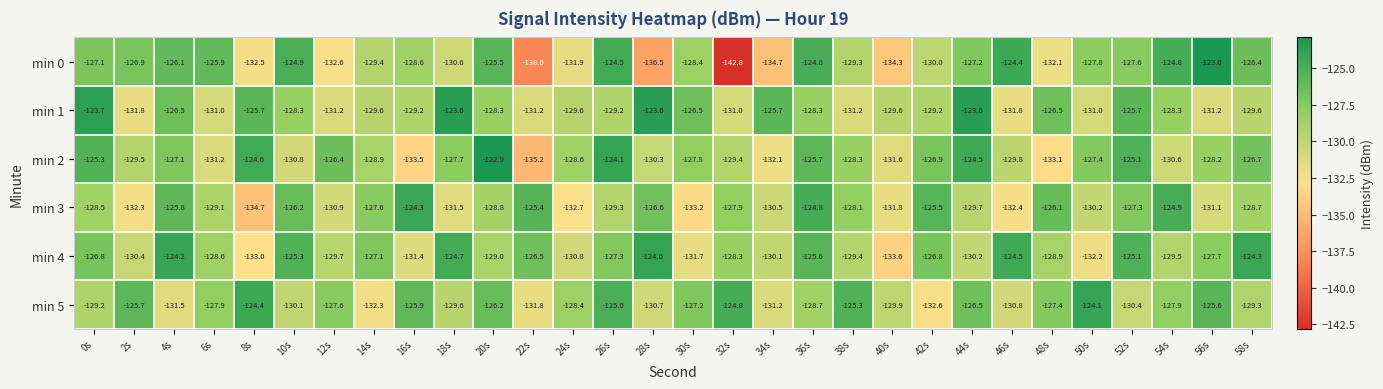

The min 4 series shows -50.9 at 24s. True or false?

False